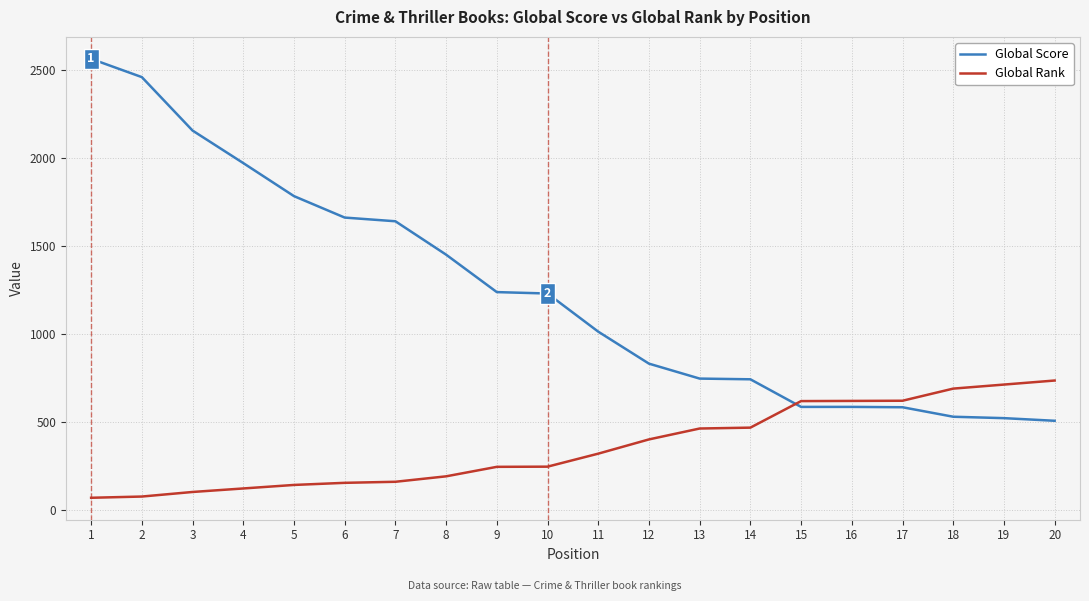

Which category has the highest value in the Global Rank series?

20